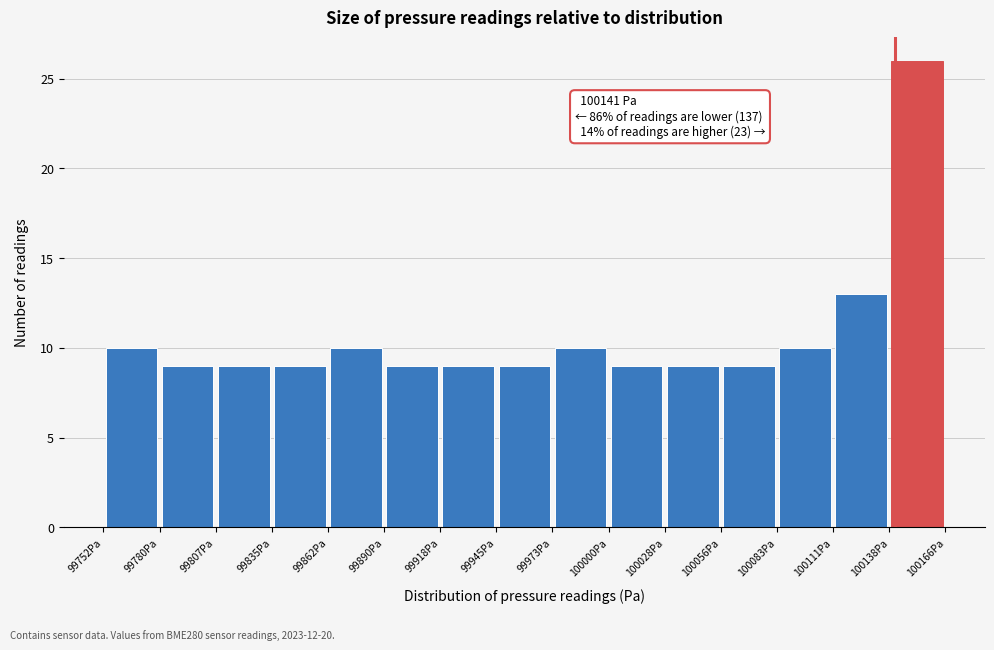

Which range on the x-axis has the tallest bar?

100140 to 100165